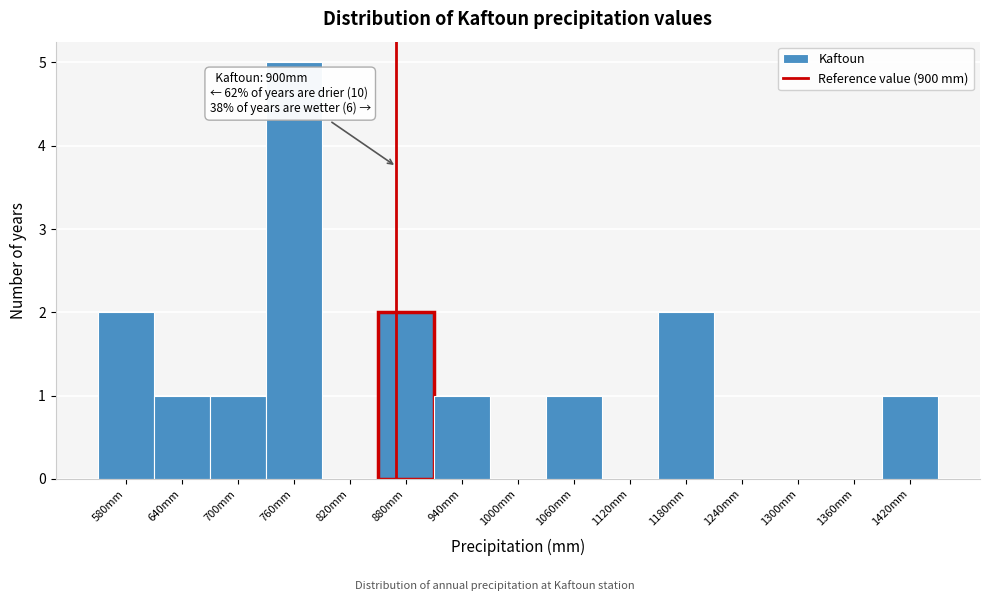

Reading left to right, extract all data points from this chart.

580mm=2	640mm=1	700mm=1	760mm=5	820mm=0	880mm=2	940mm=1	1000mm=0	1060mm=1	1120mm=0	1180mm=2	1240mm=0	1300mm=0	1360mm=0	1420mm=1